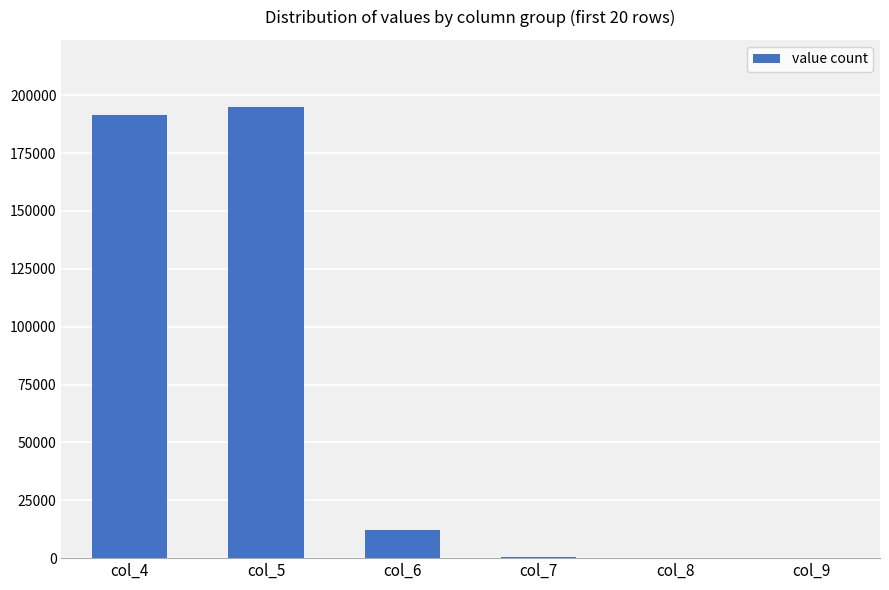

What is the ratio of the value at col_4 to the value at col_7?

689.3